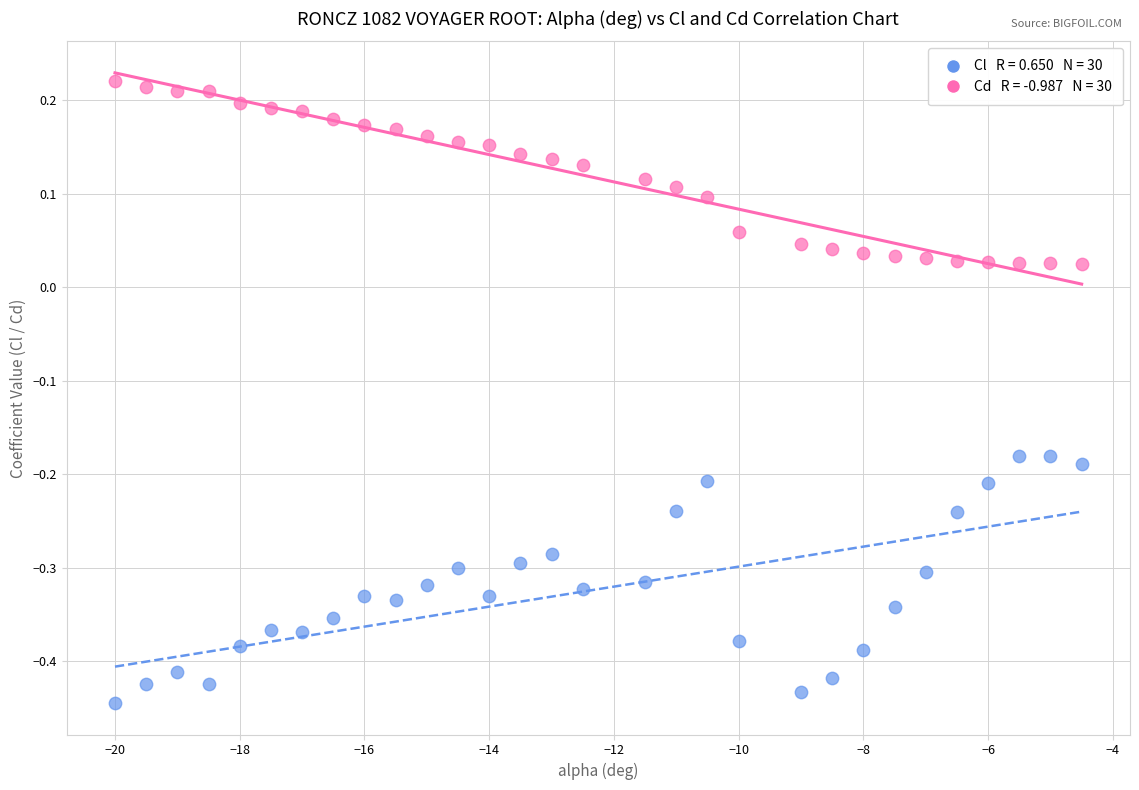

Across all data points, what is the range of Y values (max minus min)?

0.7